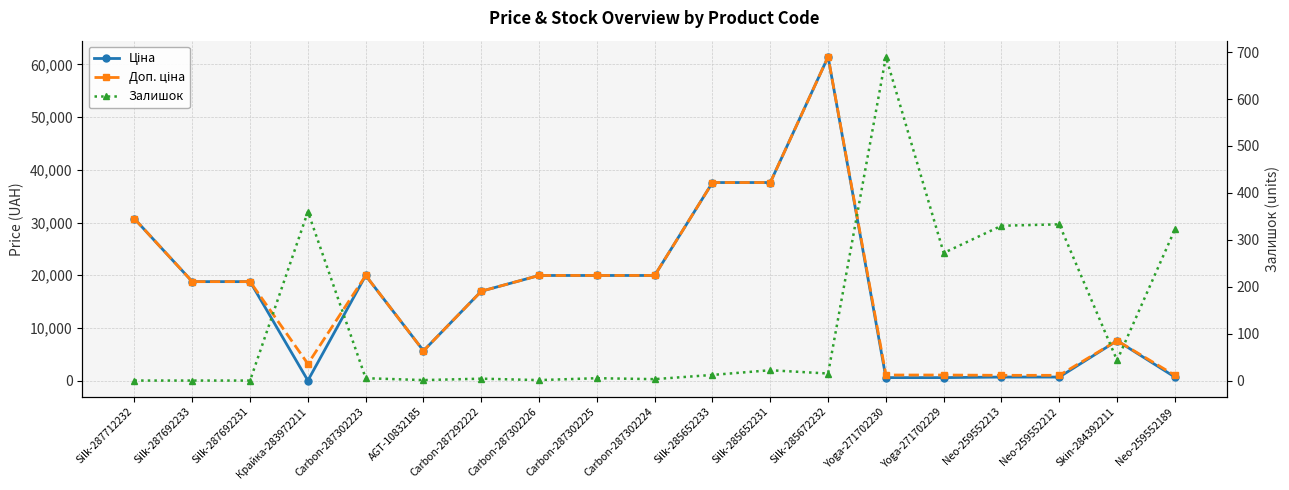

Is it true that Залишок equals 690.0 at Yoga-271702230?

True